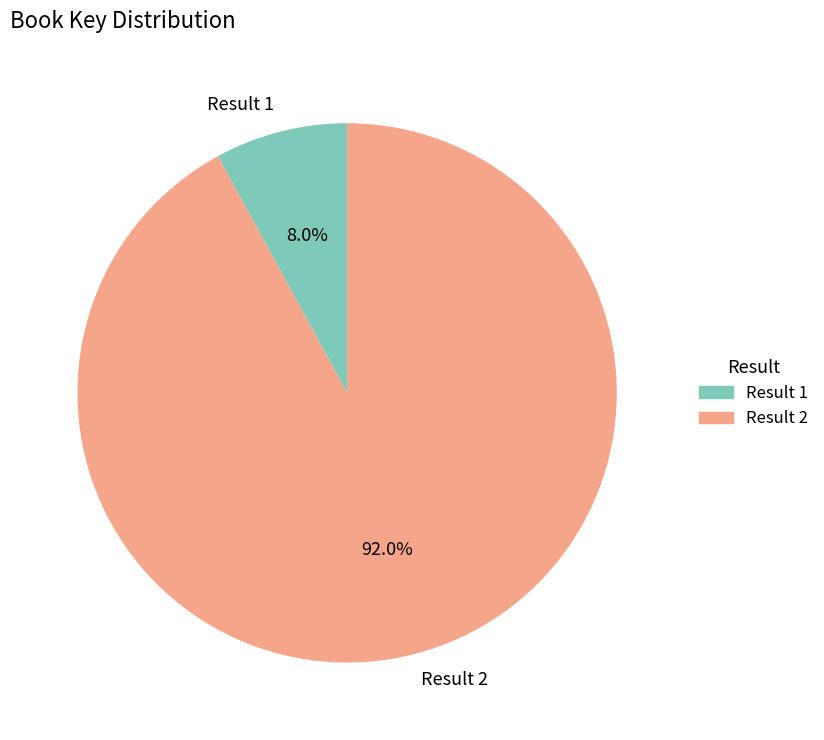

What is the ratio of the value at Result 1 to the value at Result 2?

0.1